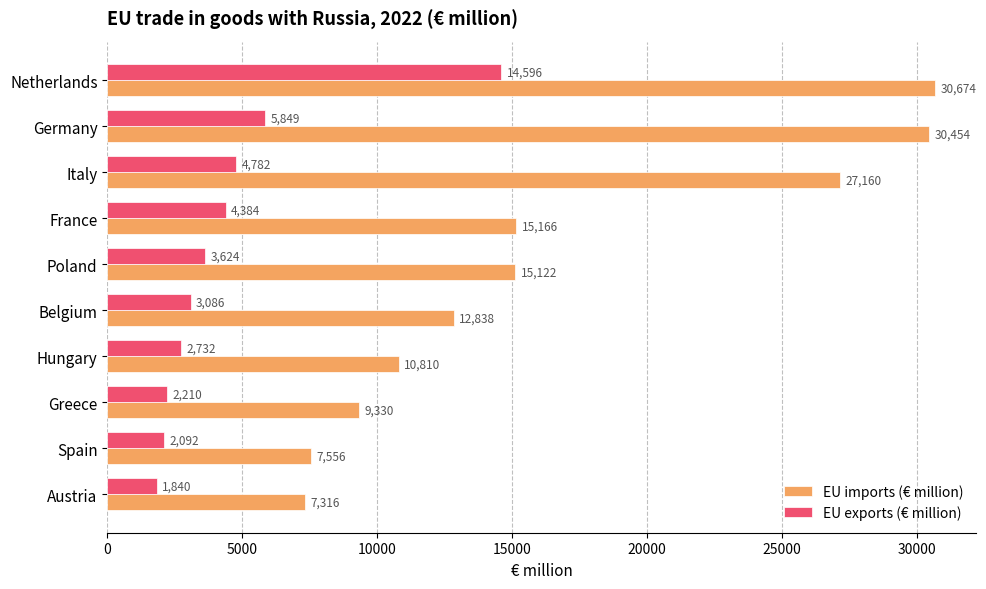

Which category has the highest value in the EU imports (€ million) series?

Netherlands